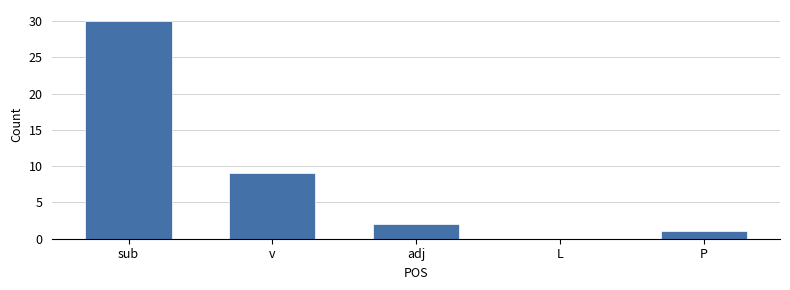

Is it true that the value at adj is 3?

False